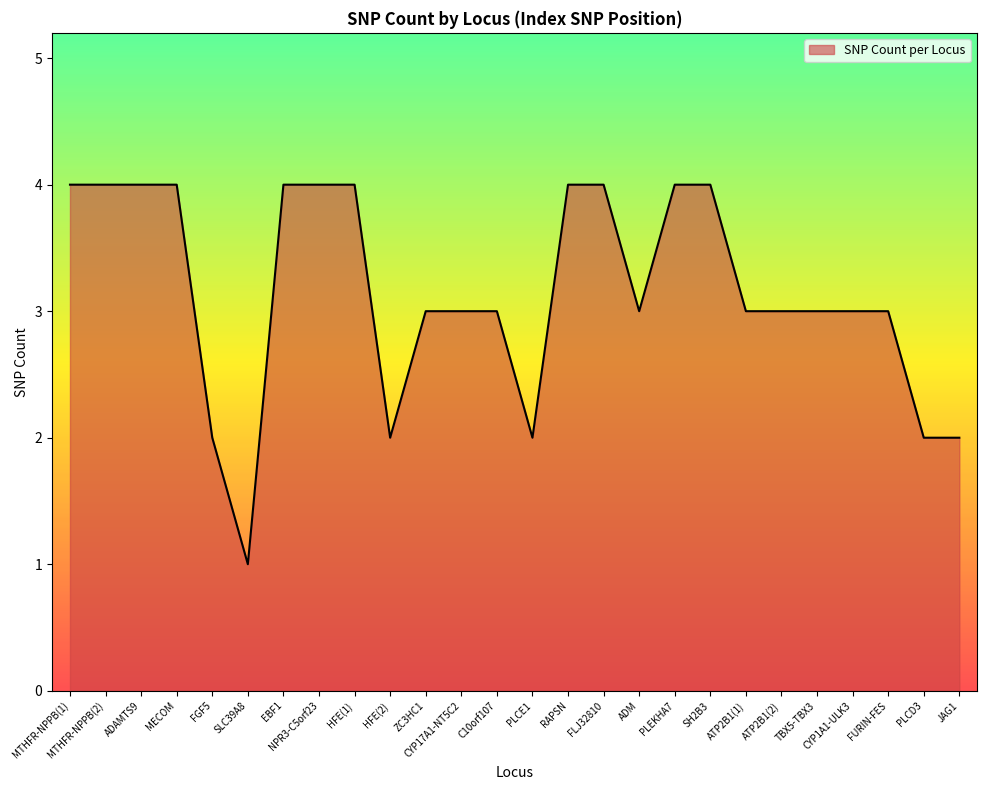

Is it true that the value at SH2B3 is 4?

True